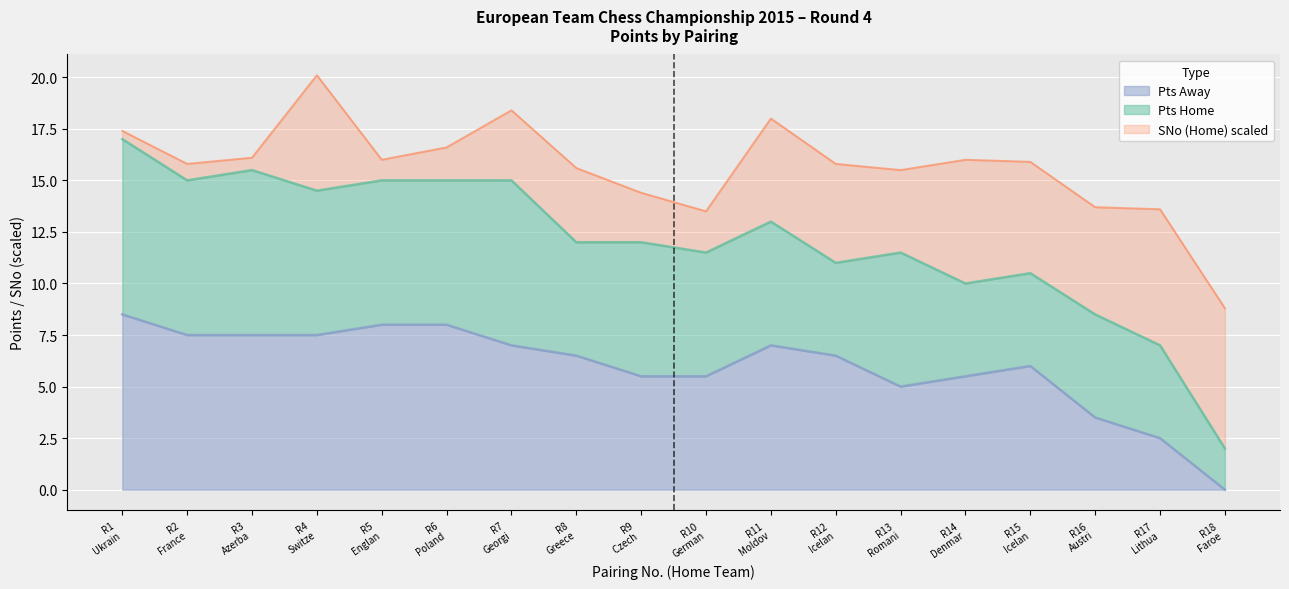

What is the highest value of the Pts Away series?

8.5